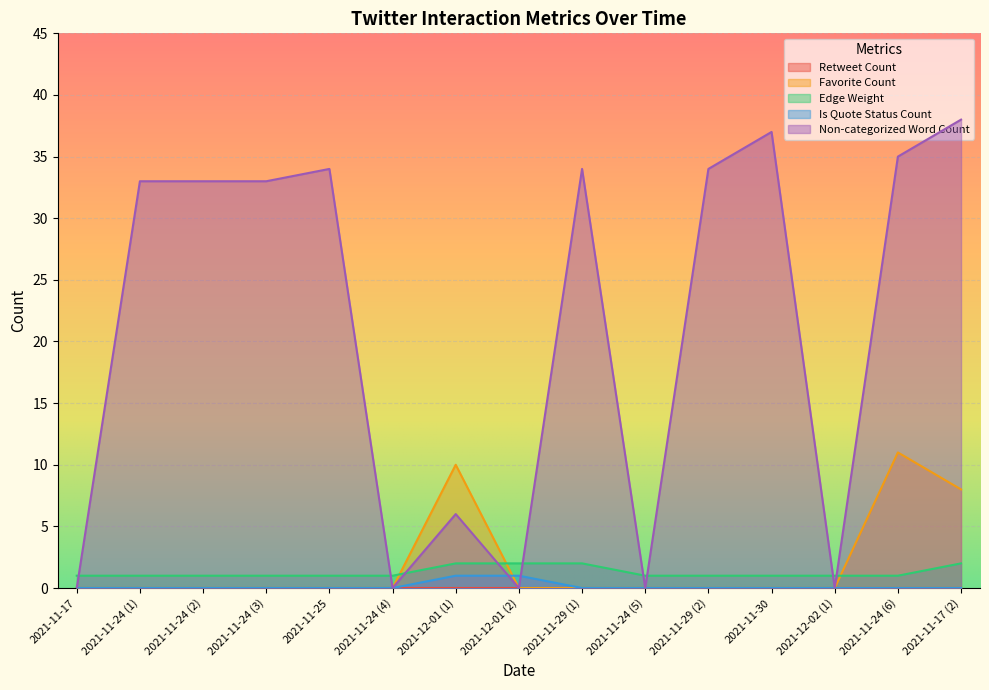

Is it true that Edge Weight equals 1 at 2021-11-30?

True